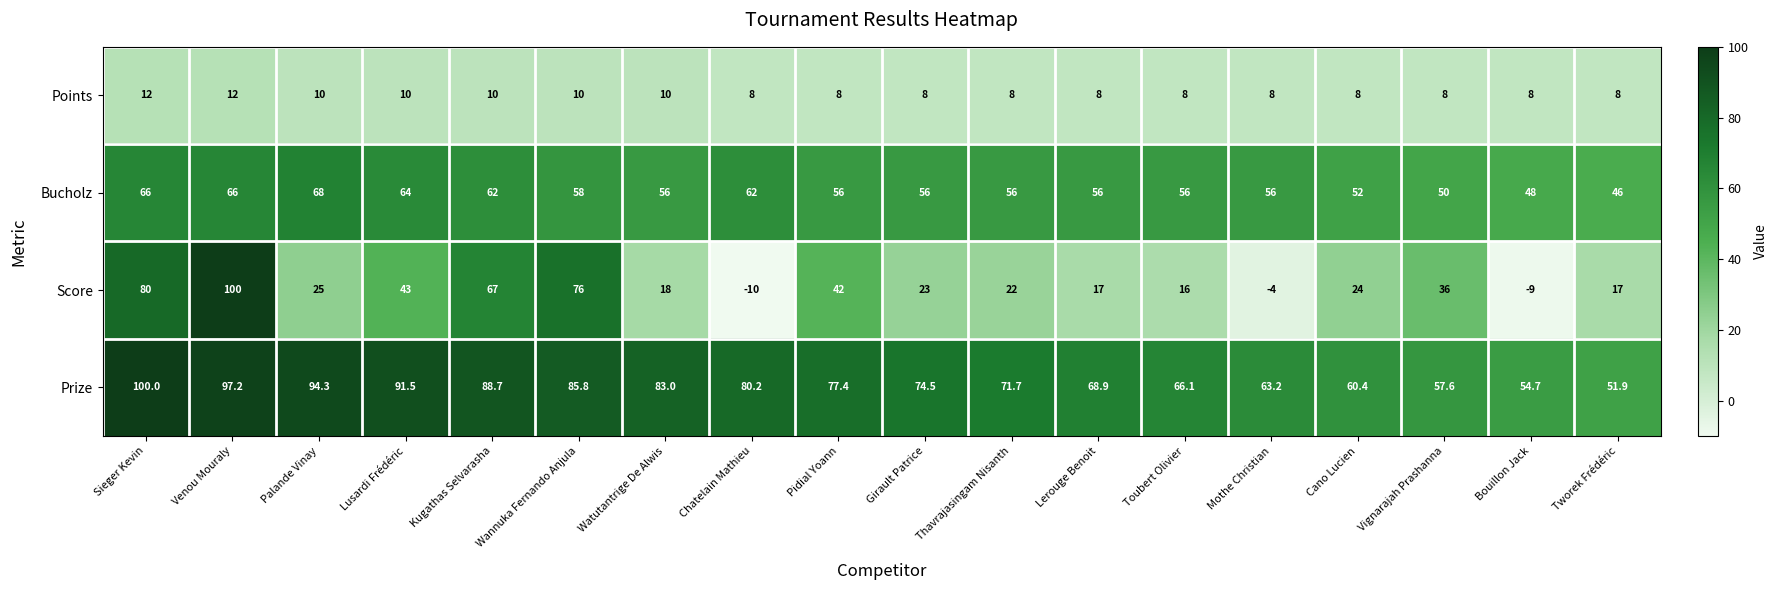

Count the number of categories in the chart.

18